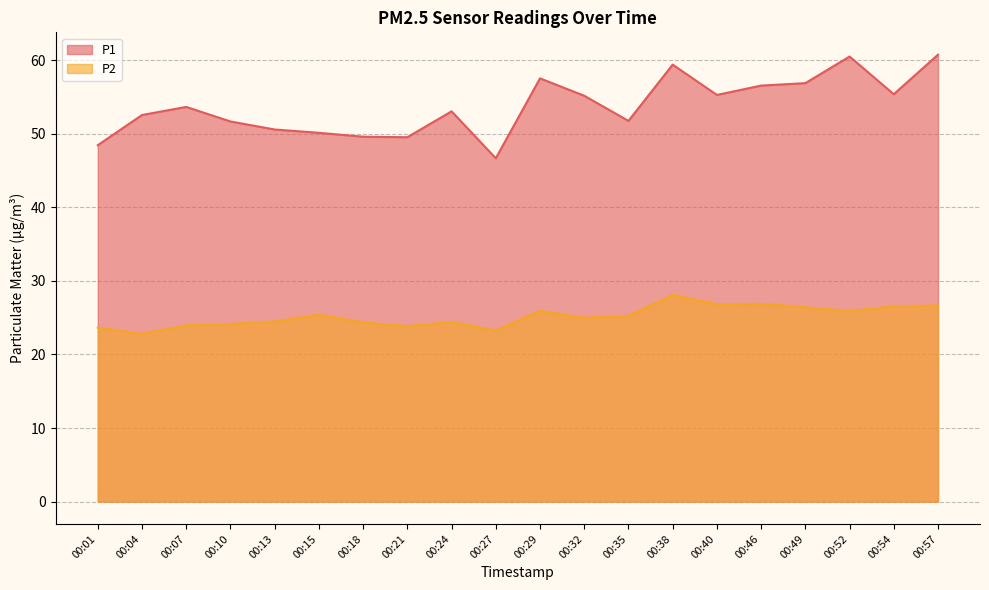

Between 00:07 and 00:40, which series saw the biggest shift?

P2